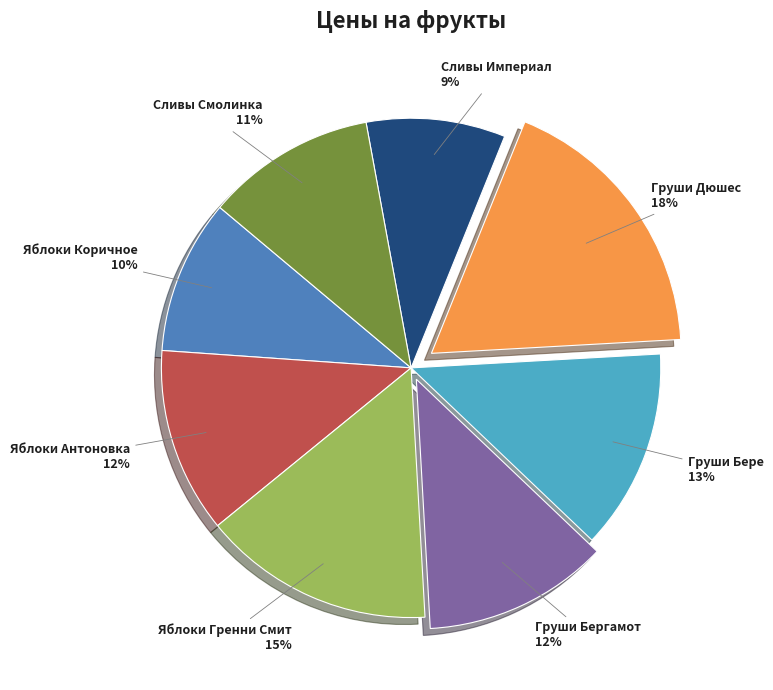

To the nearest percent, what is the difference between the largest and smallest slice percentages?

9%